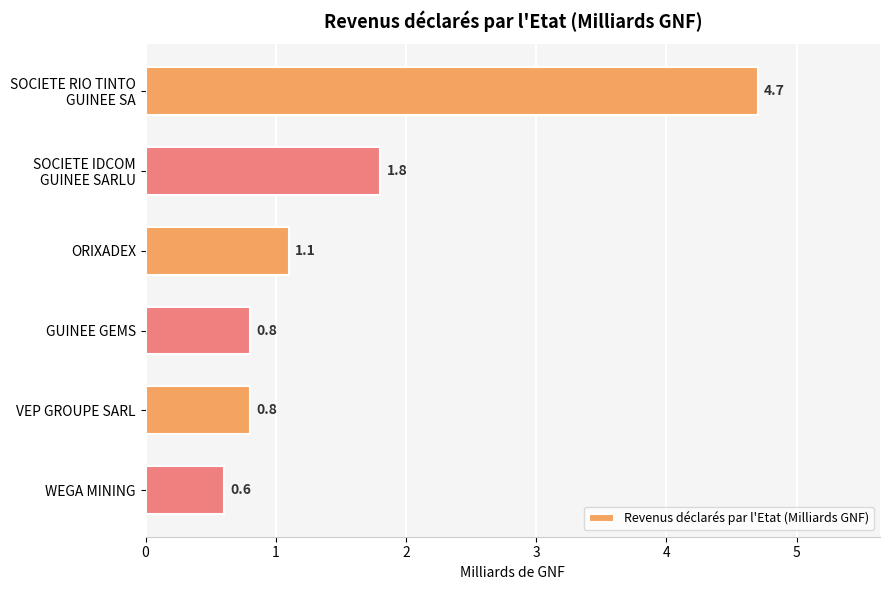

What is the label of the 1st bar from the bottom?

WEGA MINING